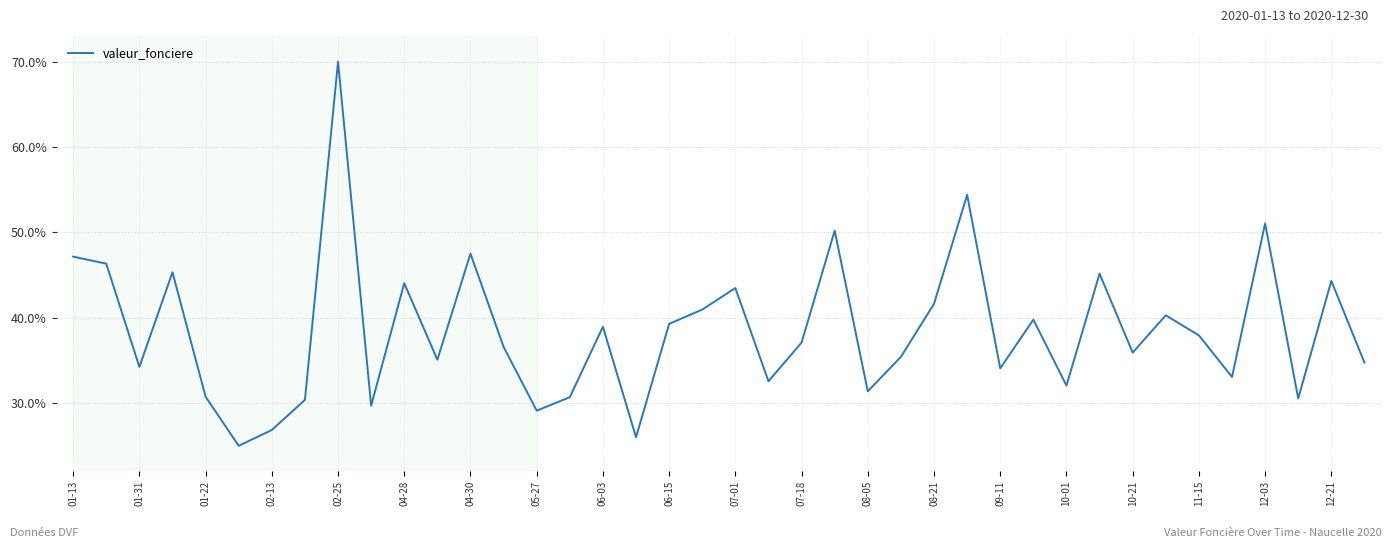

What is the difference between the maximum and minimum values?

45.0